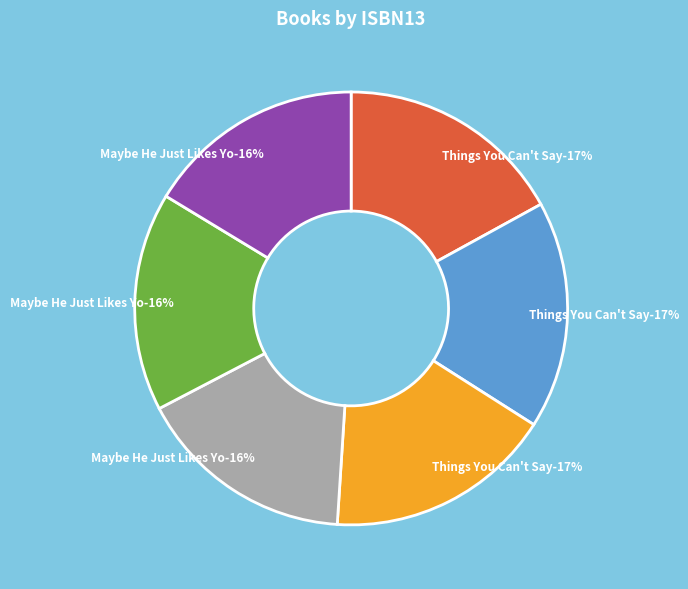

Rank the categories by value from lowest to highest.

9781534432383, 9781534432376, 9781534432390, 9781534440982, 9781534440975, 9781534440999